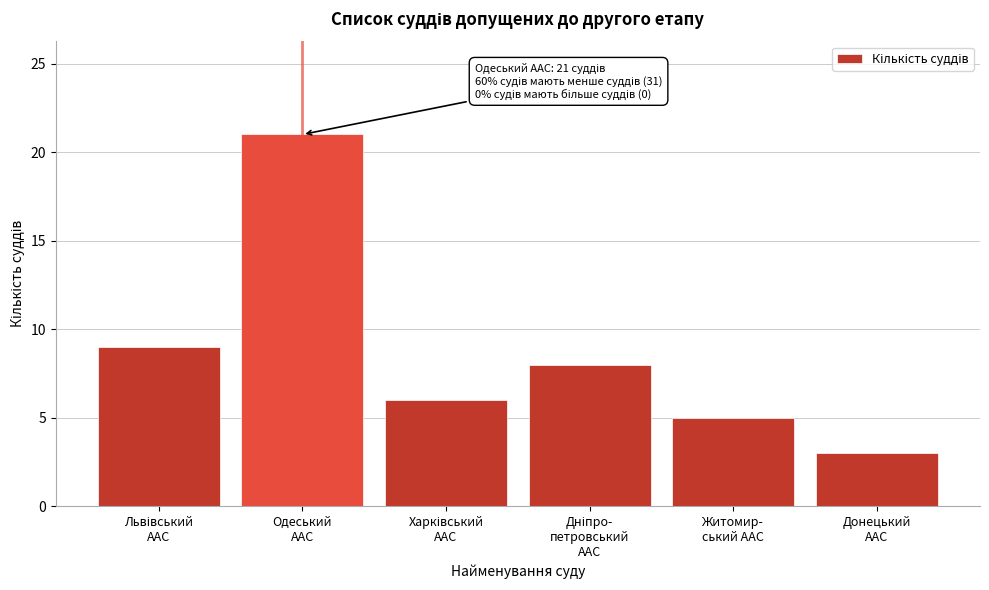

Reading left to right, list all the values displayed in this chart.

9	21	6	8	5	3